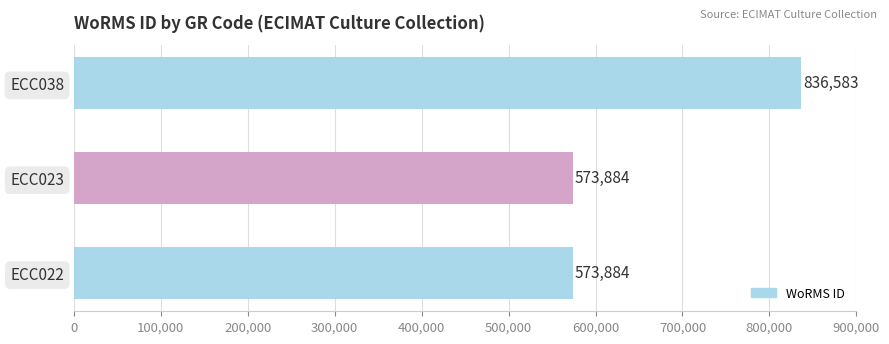

What is the sum of all values?

1984351